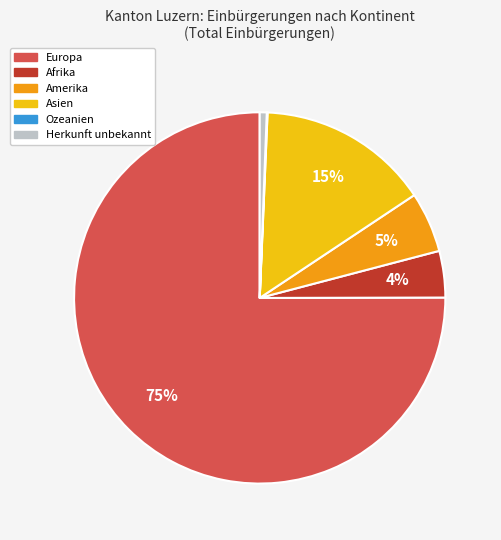

To the nearest percent, what is the difference between the largest and smallest slice percentages?

75%